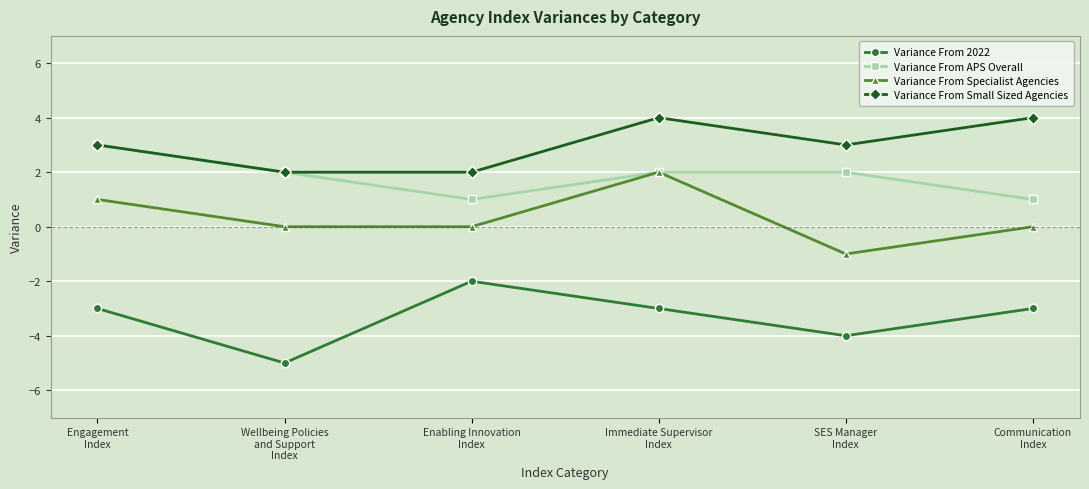

At which label does Variance From APS Overall reach its peak?

Engagement
Index